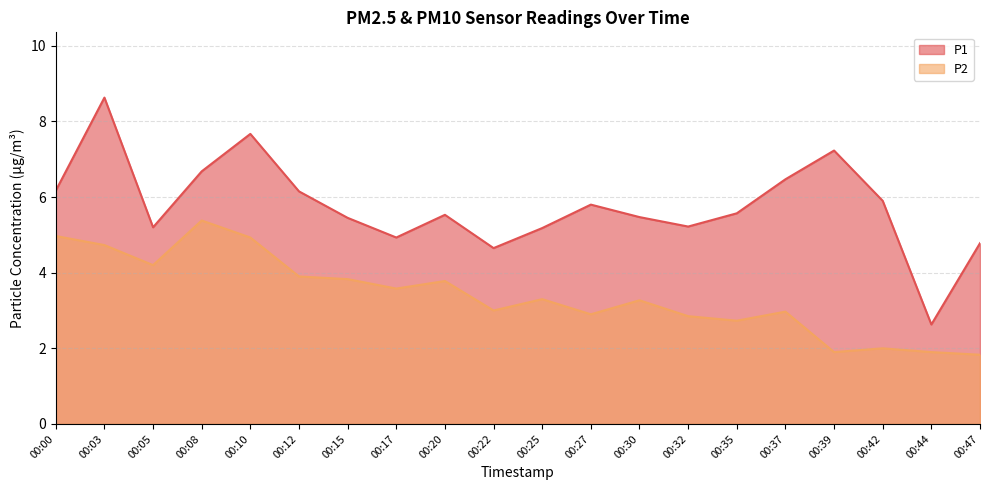

What is the greatest value displayed?

8.6